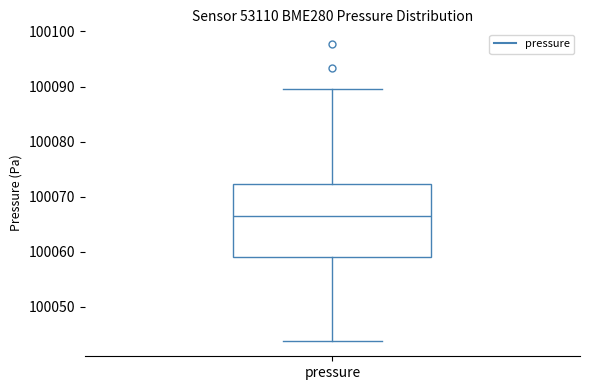

Read this box plot against the y-axis: the position of the median line, the range covered by the box, and the ends of both whiskers. The values are not printed on the chart, so give them approximately, as read against the axis.

median 100066, box 100059 to 100072, whiskers 100044 to 100090